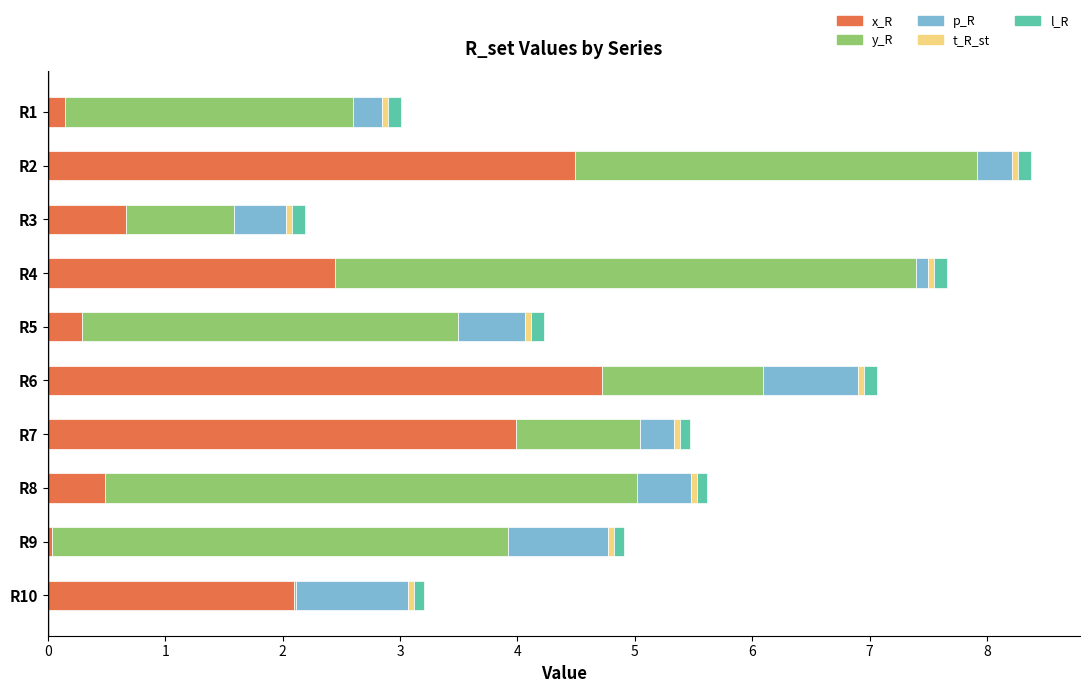

At which label does x_R reach its peak?

R6